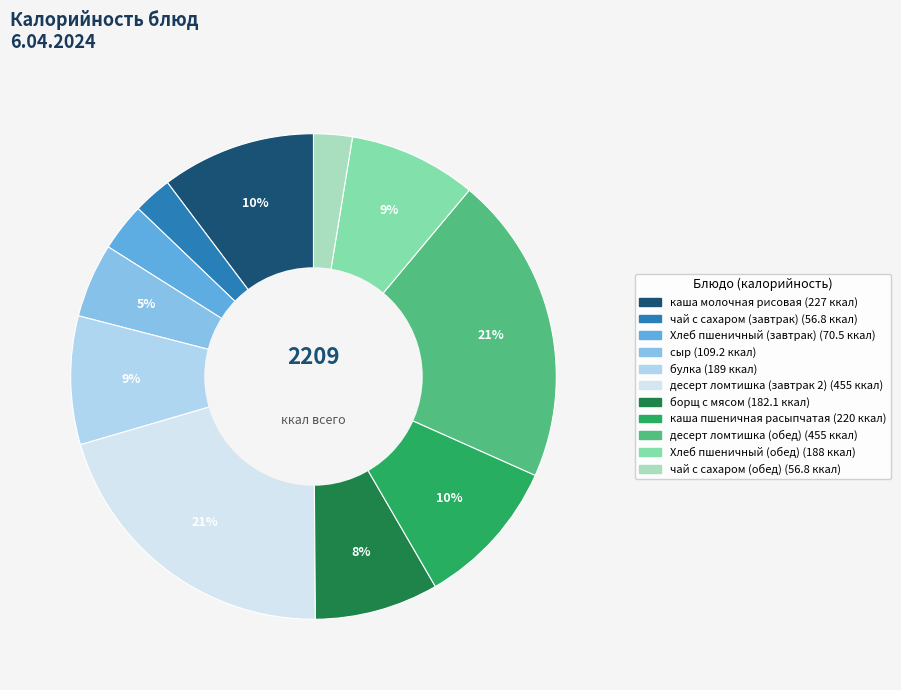

Is the sum of каша молочная рисовая and борщ с мясом greater than half?

No